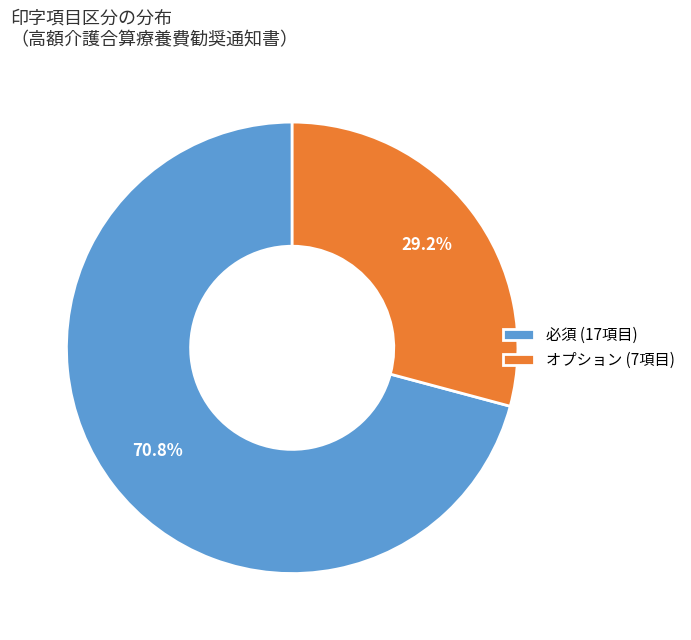

Count the number of slices in the pie.

2